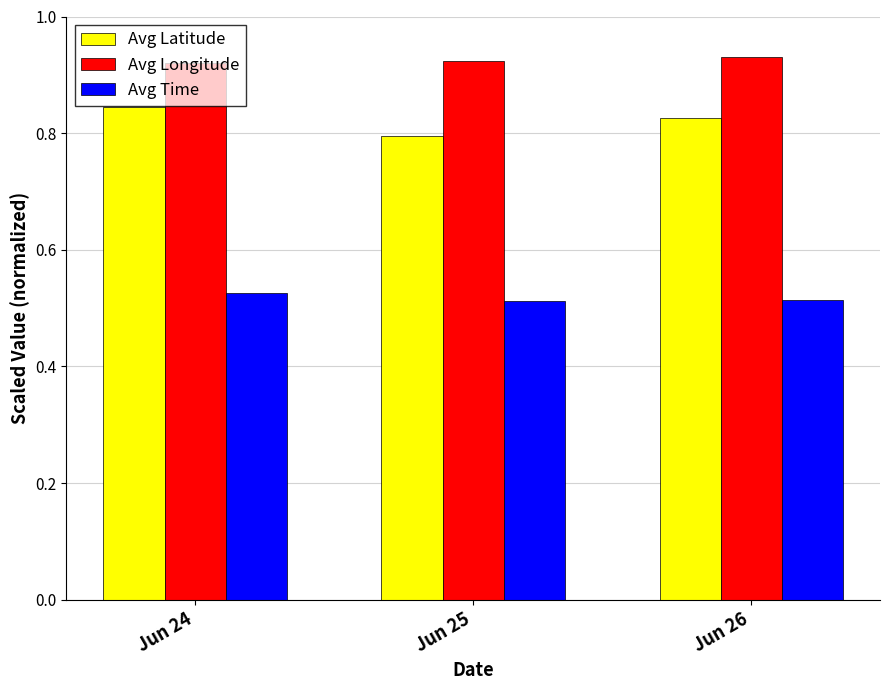

How many Avg Latitude values are between 0 and 1?

3